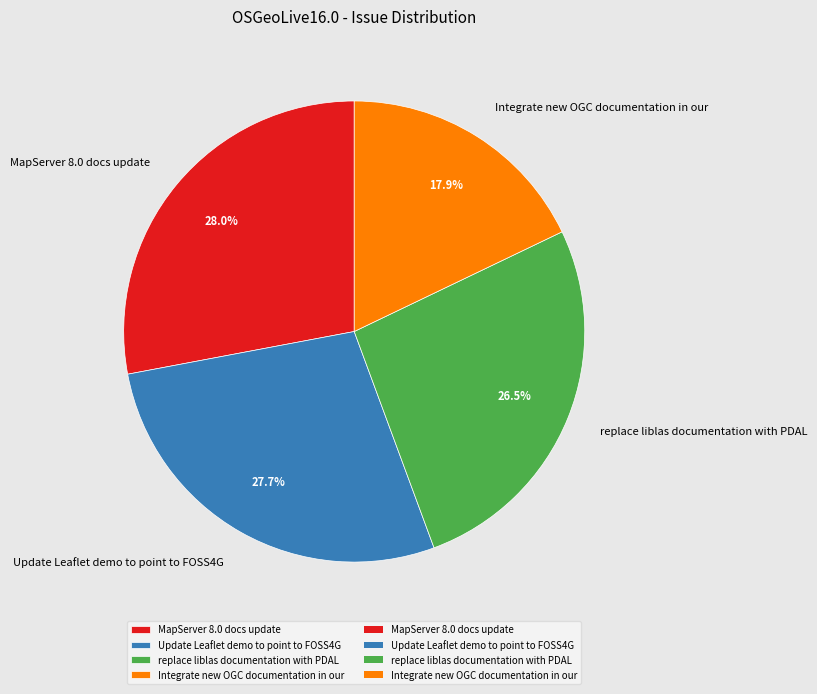

What percentage is NOT represented by replace liblas documentation with PDAL?

73.5%